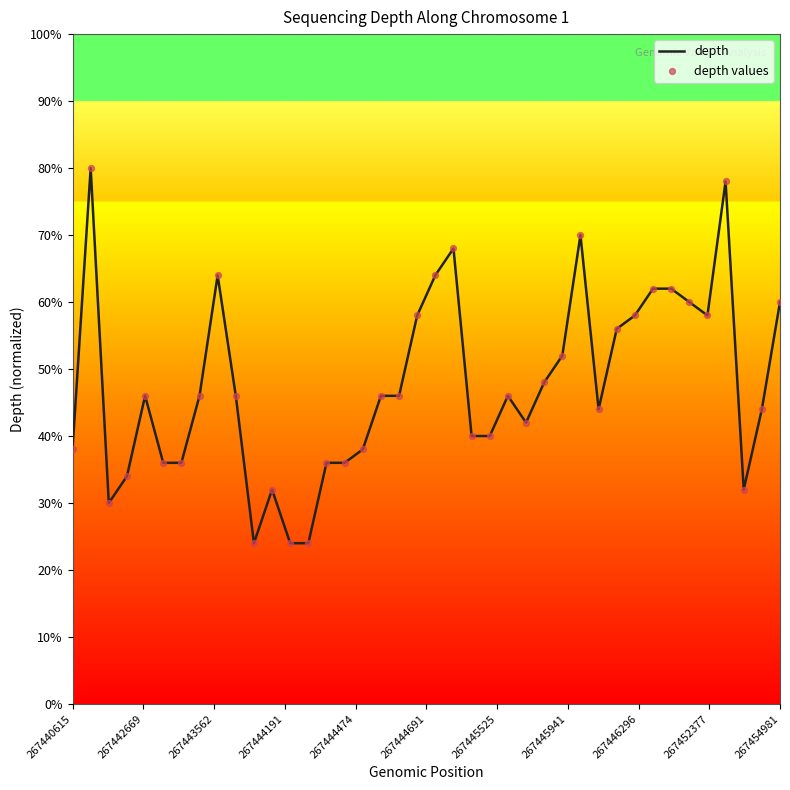

What is the maximum value shown in the chart?

80.0